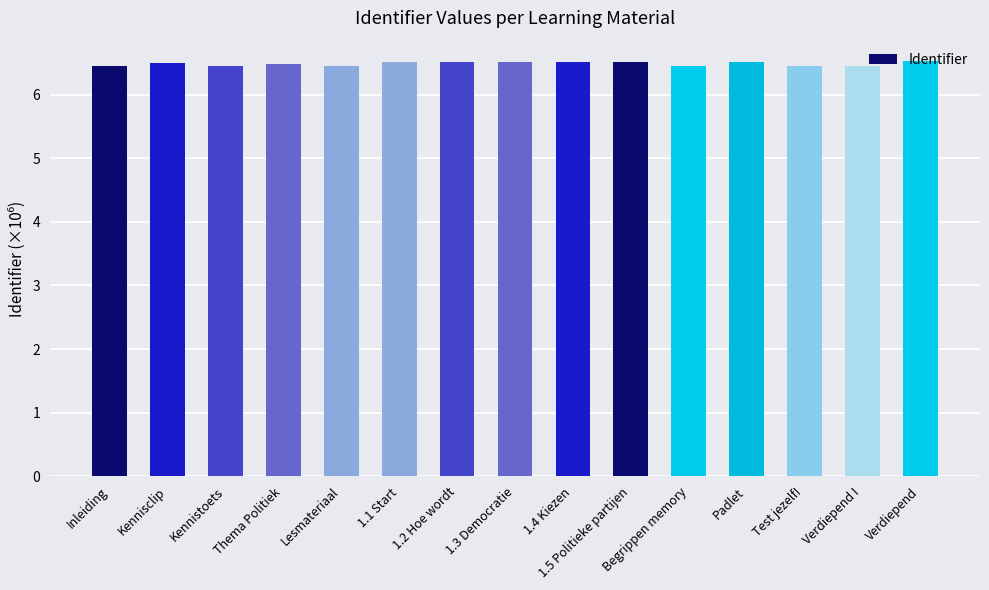

What is the maximum value shown in the chart?

6.5